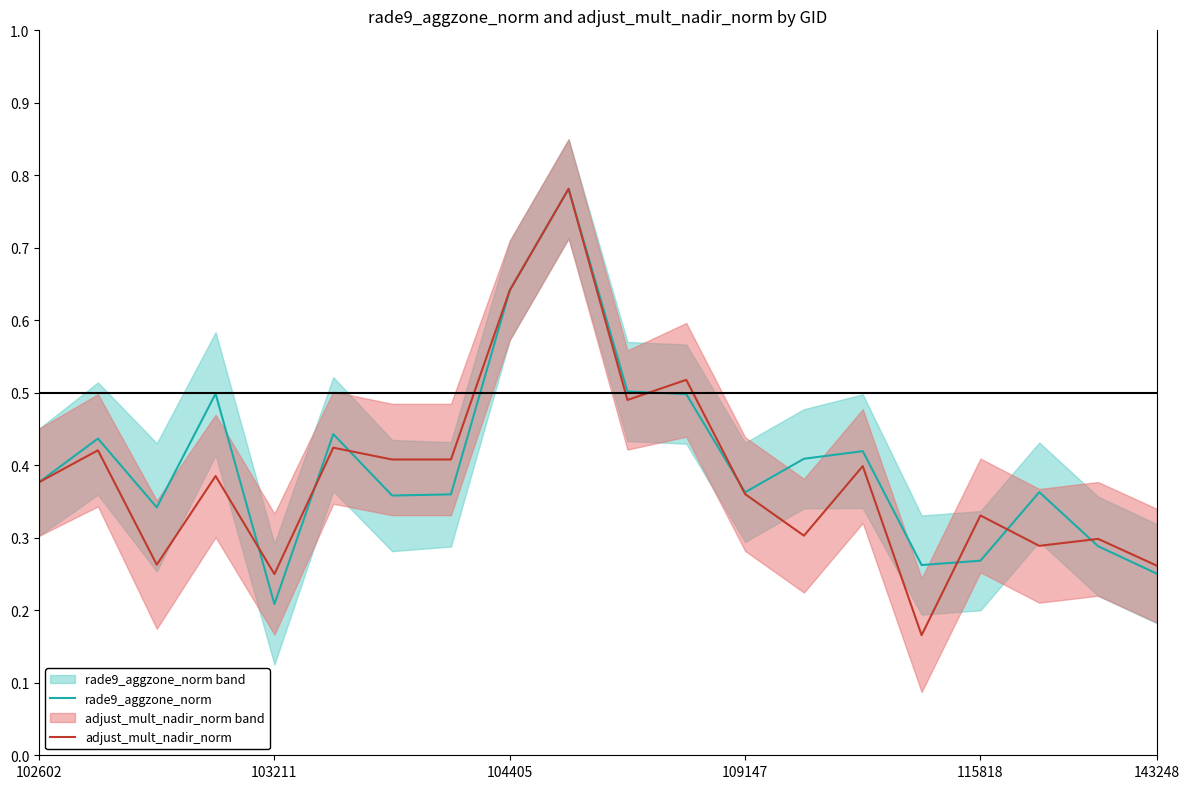

Is it true that rade9_aggzone_norm equals 0.6 at 102602?

False